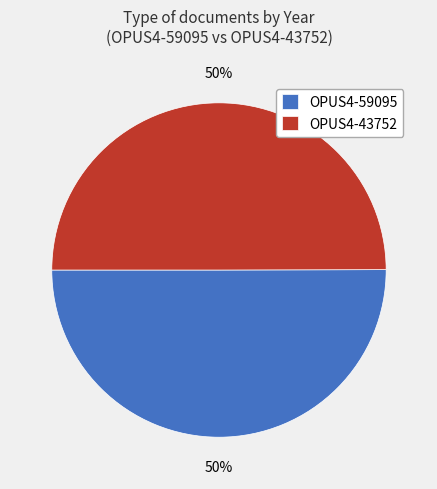

Approximately how many times larger is the value at OPUS4-59095 compared to OPUS4-43752?

1.0